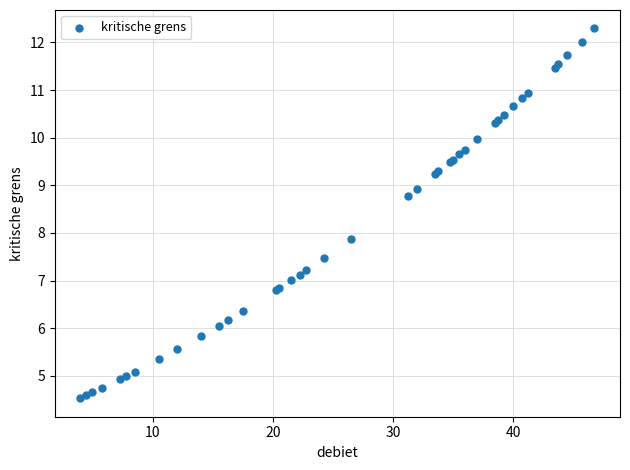

What Y value in the scatter plot is closest to 8?

7.9